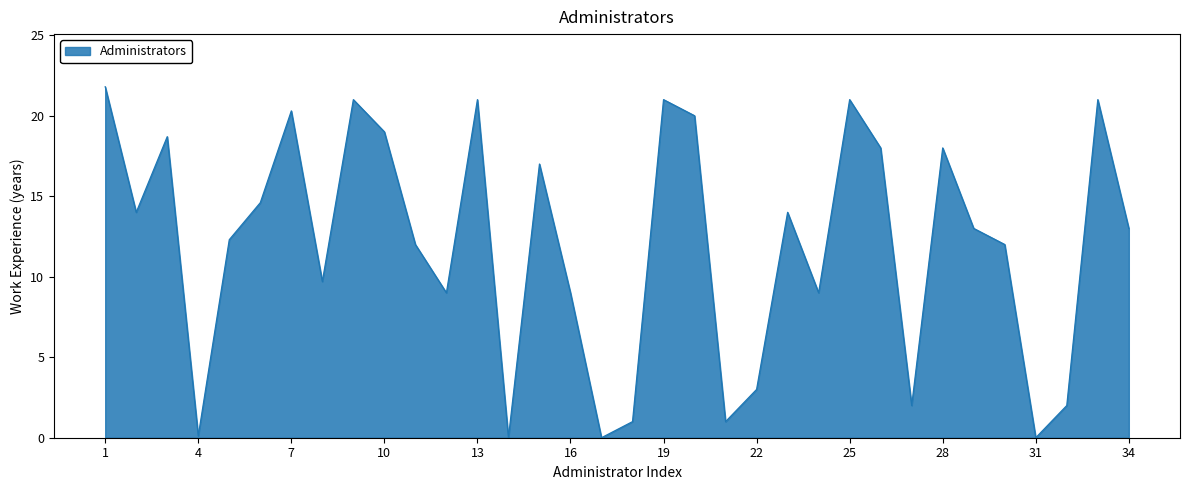

At which label does the data first exceed 13?

1